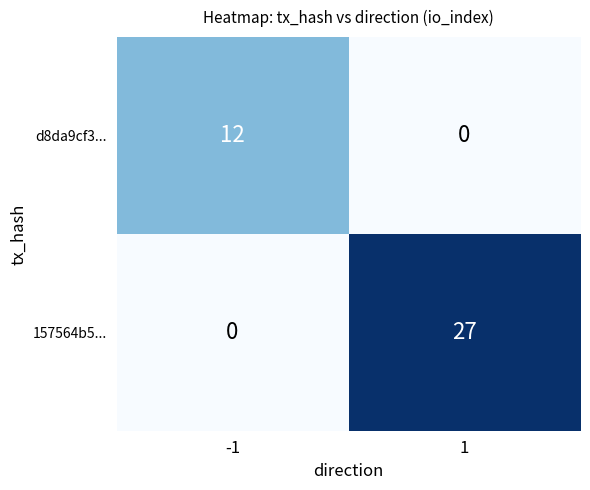

The d8da9cf3... series shows 18 at -1. True or false?

False